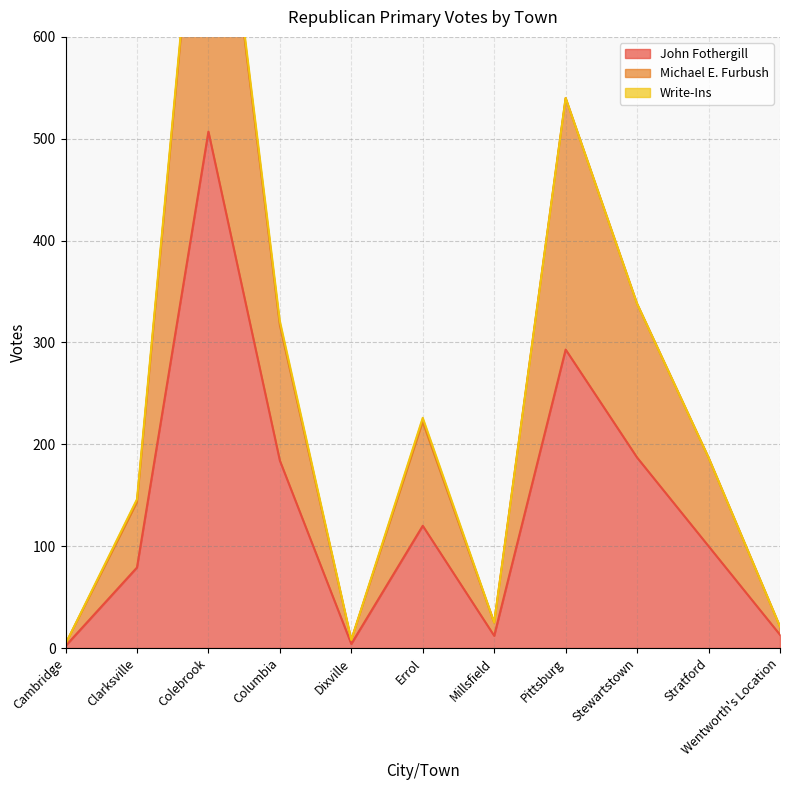

At which label is Michael E. Furbush closest to 445?

Pittsburg